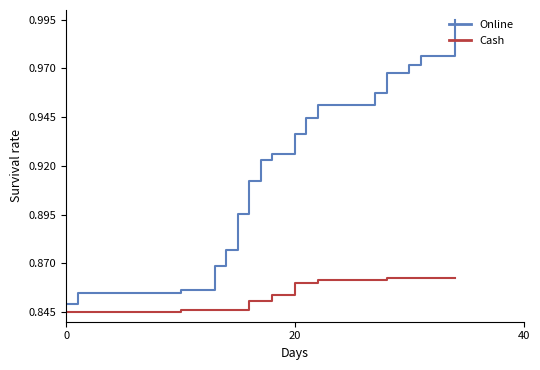

Rank the series by their average value, from lowest to highest.

Cash, Online